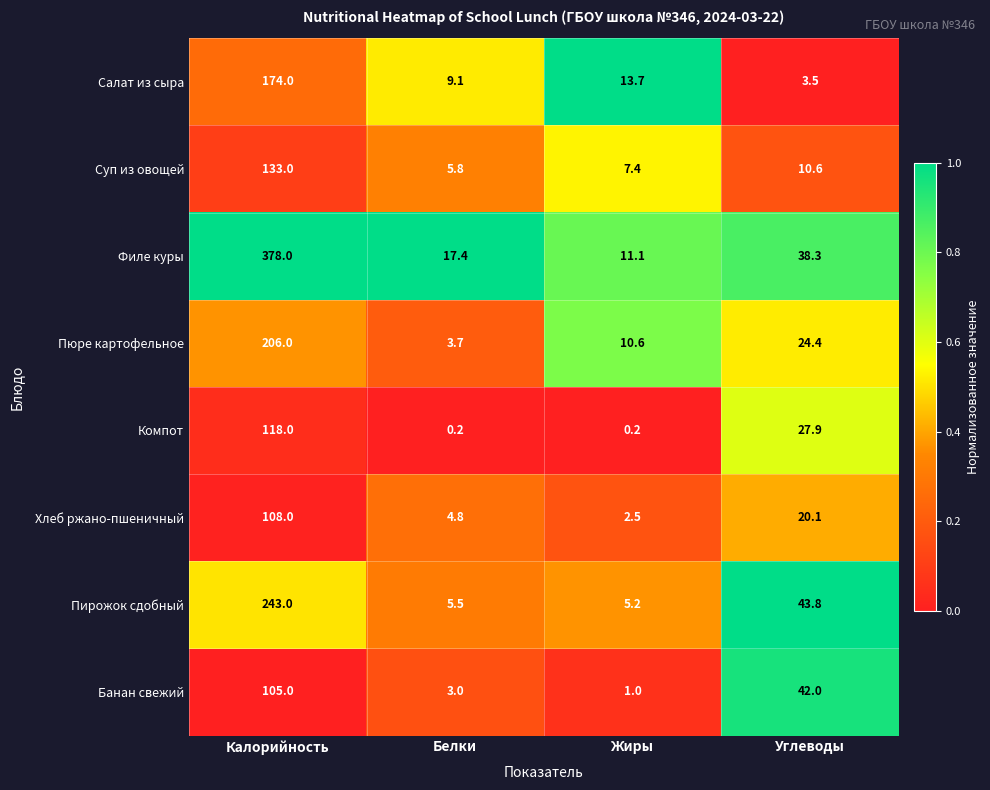

The Хлеб ржано-пшеничный series shows 20.1 at Углеводы. True or false?

True